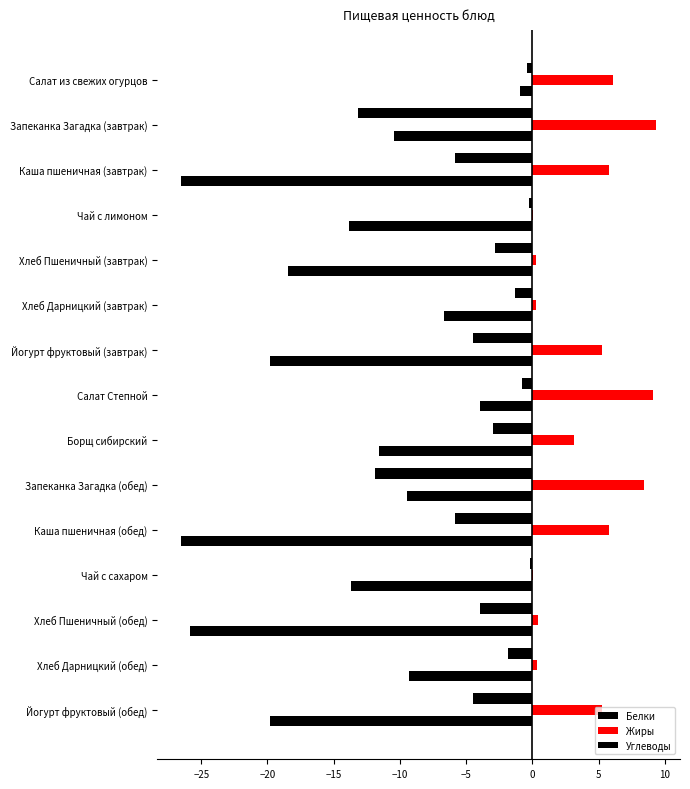

What is the minimum value shown in the chart?

-26.5